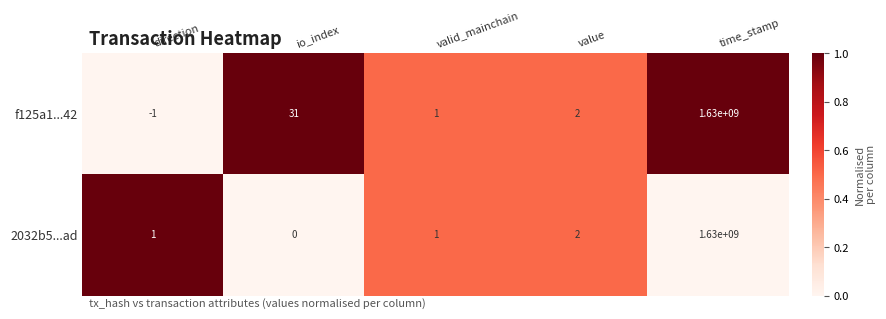

Where is 2032b5...ad nearest to the value 815000000?

value